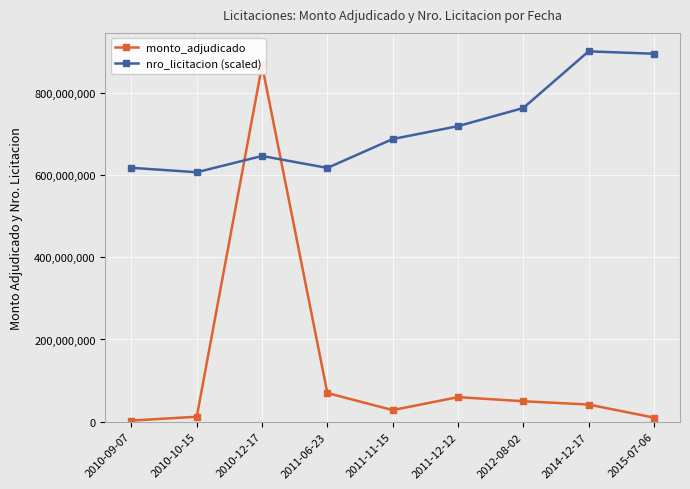

What is the sum of the nro_licitacion (scaled) values at 2010-10-15 and 2011-11-15?

1293256220.6